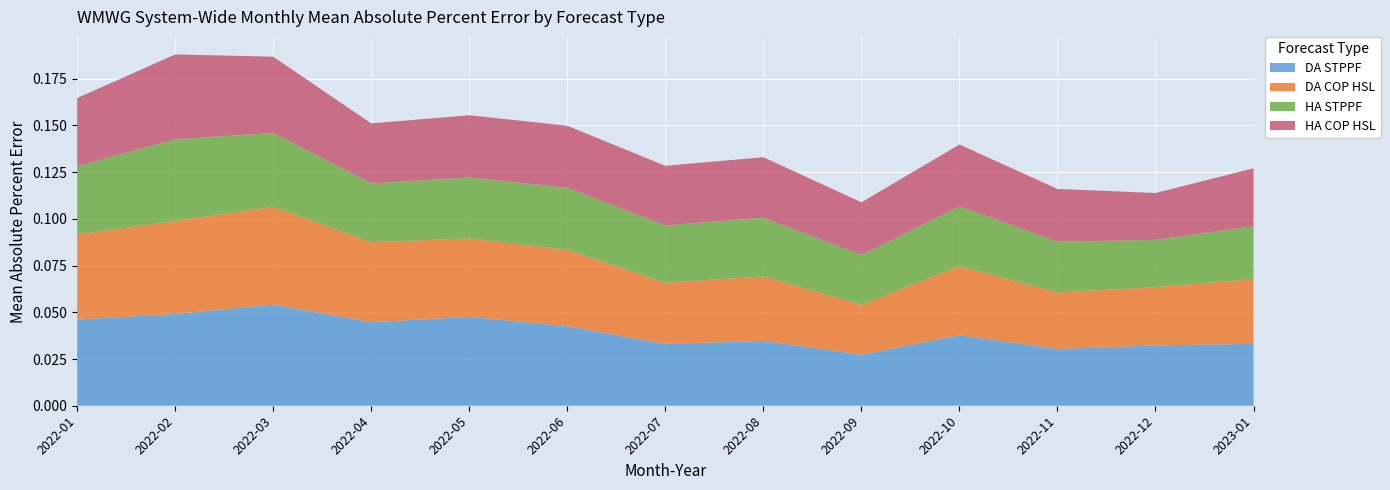

Reading left to right, list all the values displayed in this chart.

DA STPPF: 2022-01=0.0	2022-02=0.0	2022-03=0.1	2022-04=0.0	2022-05=0.0	2022-06=0.0	2022-07=0.0	2022-08=0.0	2022-09=0.0	2022-10=0.0	2022-11=0.0	2022-12=0.0	2023-01=0.0
DA COP HSL: 2022-01=0.0	2022-02=0.0	2022-03=0.1	2022-04=0.0	2022-05=0.0	2022-06=0.0	2022-07=0.0	2022-08=0.0	2022-09=0.0	2022-10=0.0	2022-11=0.0	2022-12=0.0	2023-01=0.0
HA STPPF: 2022-01=0.0	2022-02=0.0	2022-03=0.0	2022-04=0.0	2022-05=0.0	2022-06=0.0	2022-07=0.0	2022-08=0.0	2022-09=0.0	2022-10=0.0	2022-11=0.0	2022-12=0.0	2023-01=0.0
HA COP HSL: 2022-01=0.0	2022-02=0.0	2022-03=0.0	2022-04=0.0	2022-05=0.0	2022-06=0.0	2022-07=0.0	2022-08=0.0	2022-09=0.0	2022-10=0.0	2022-11=0.0	2022-12=0.0	2023-01=0.0